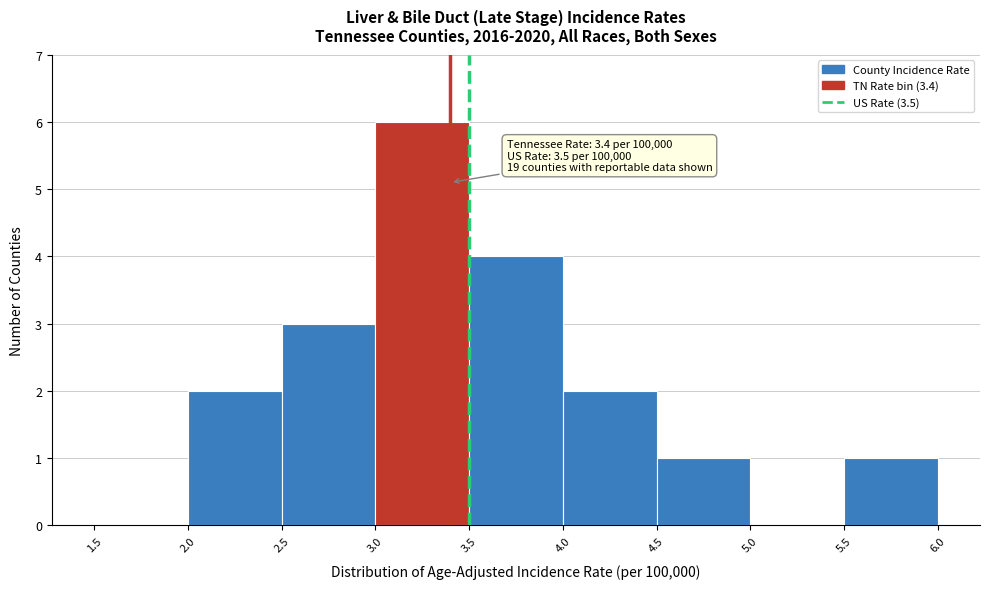

Which range on the x-axis has the tallest bar?

3.0 to 3.5